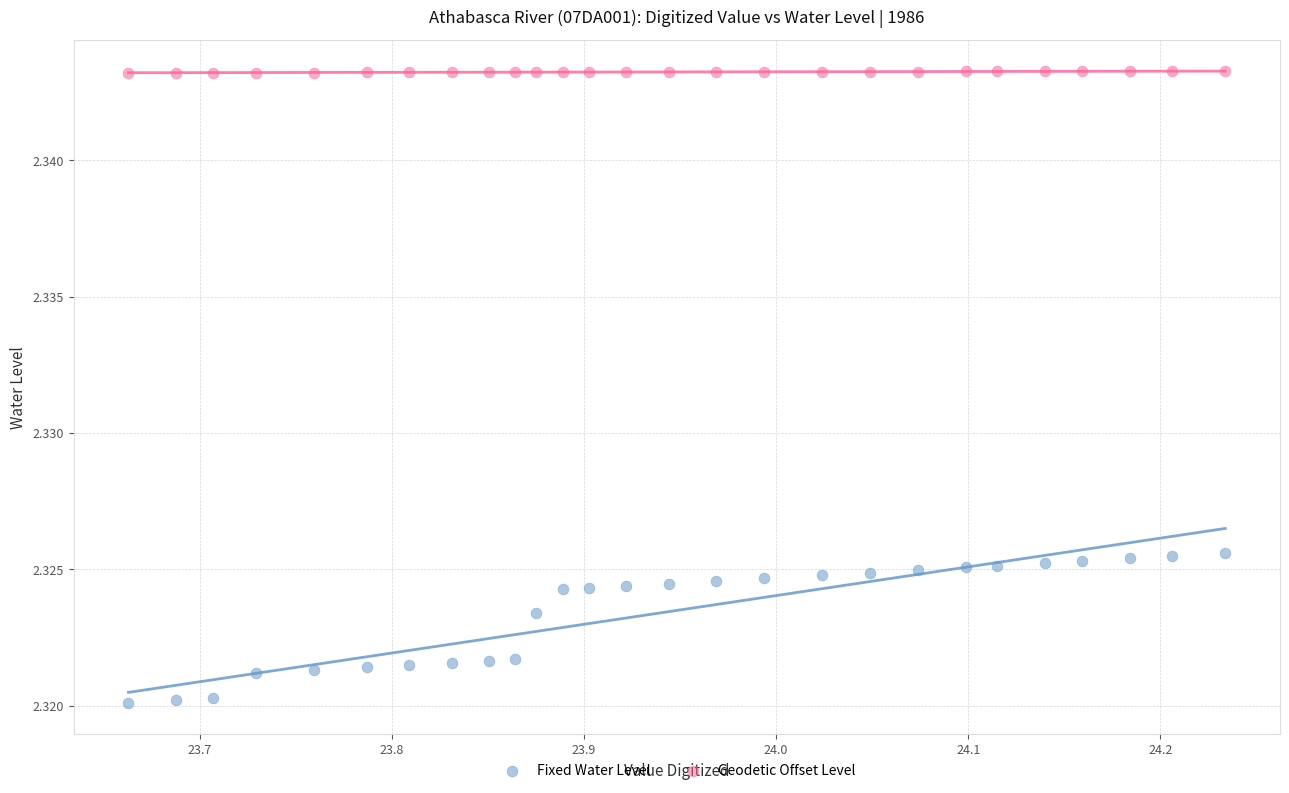

What is the X range (max minus min) for the scatter plot?

0.6